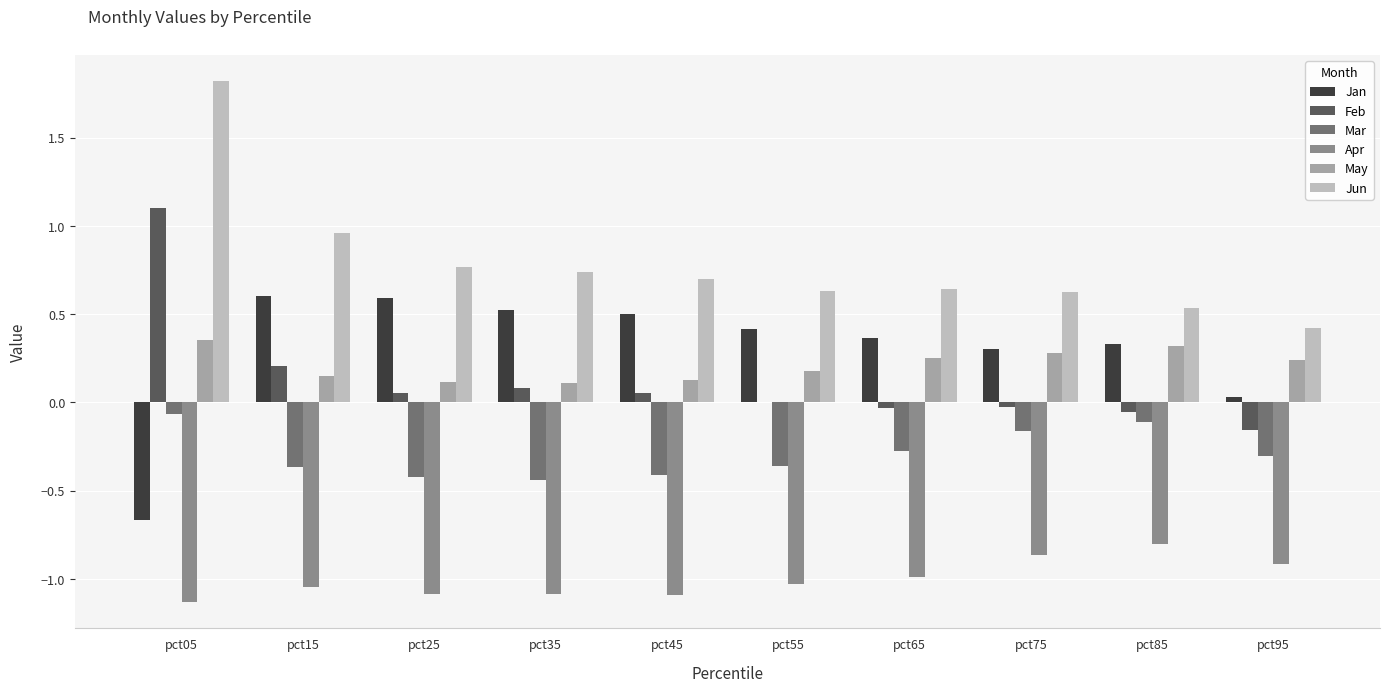

What is the sum of all Mar values?

-2.9